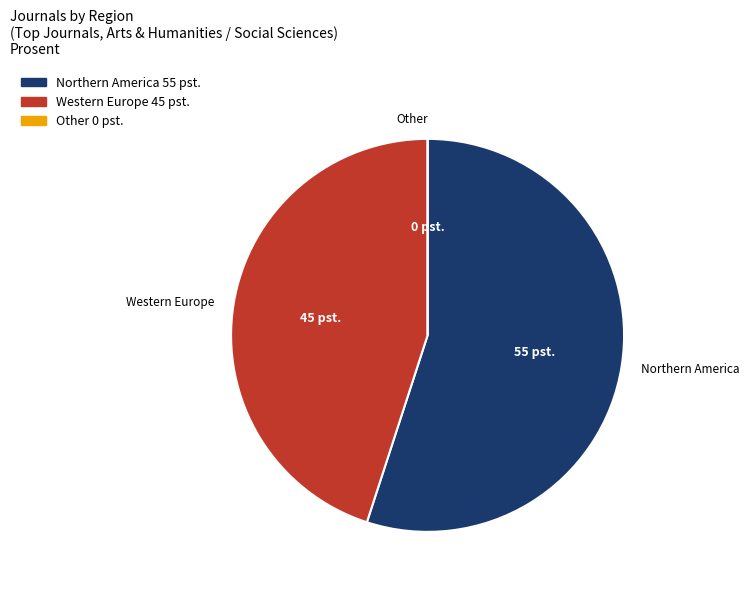

True or false: Northern America accounts for 65% of the total.

False